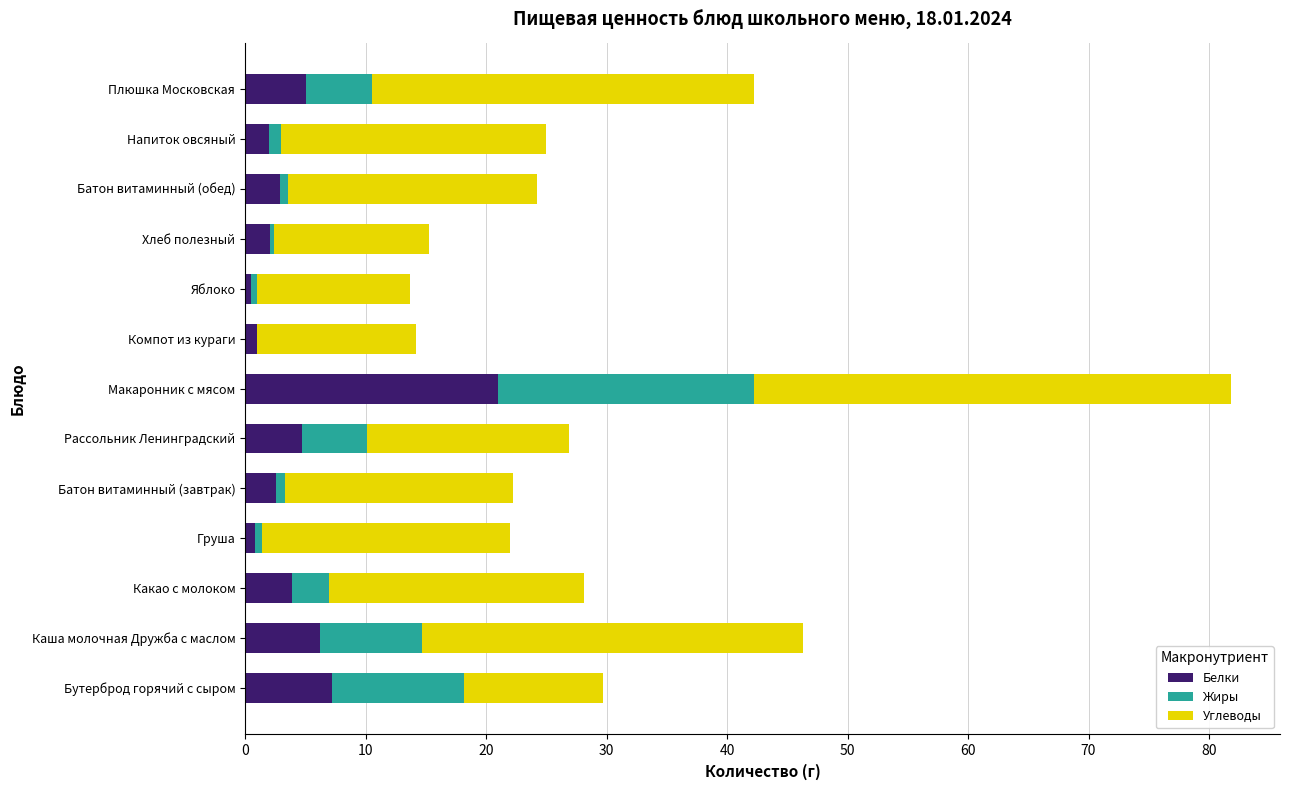

What are all the series names shown in the legend?

Белки, Жиры, Углеводы